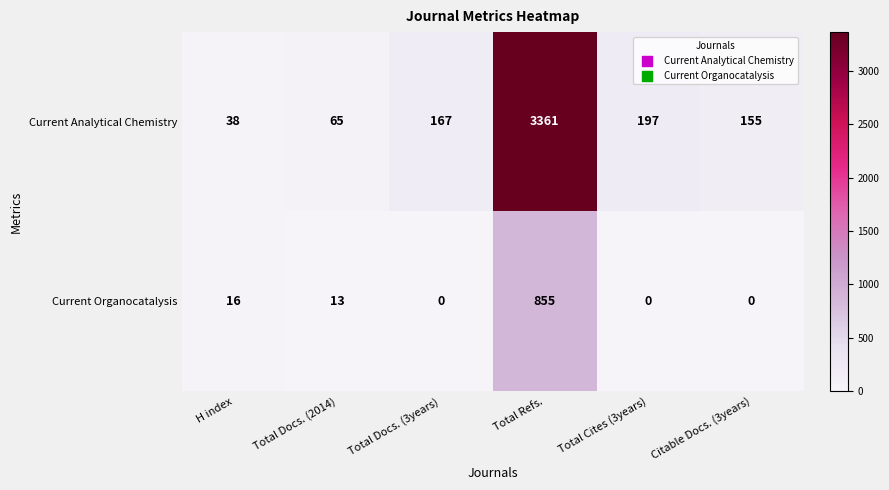

Rank the series at Total Docs. (3years) from lowest to highest value.

Current Organocatalysis, Current Analytical Chemistry